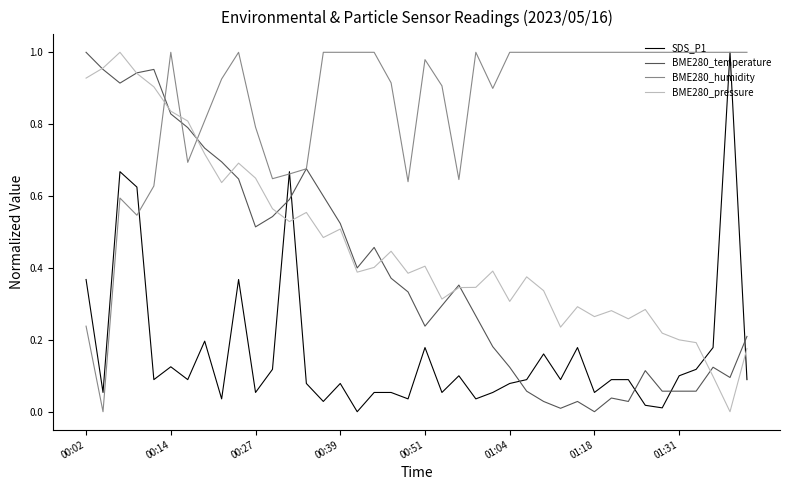

Does the chart have visible grid lines?

No